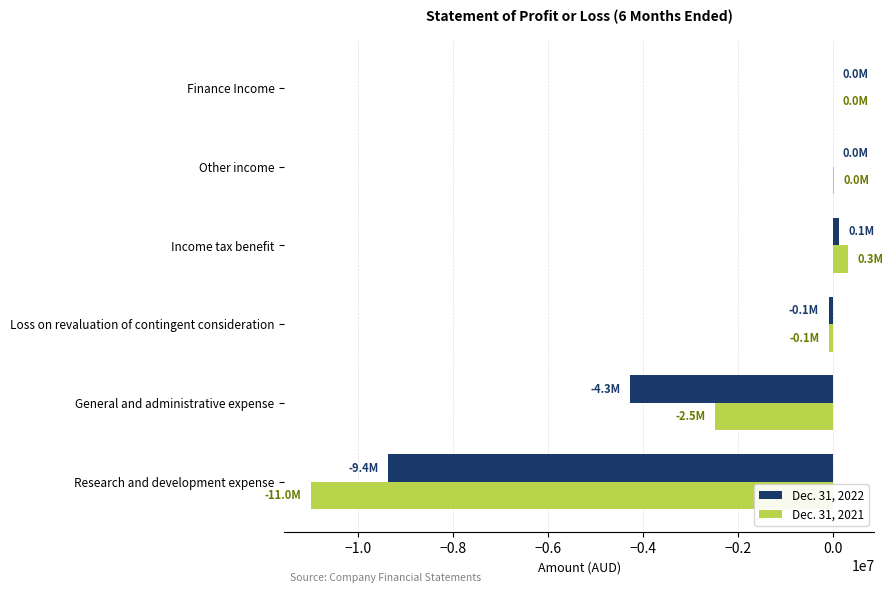

At which category is the sum across all series the highest?

Income tax benefit